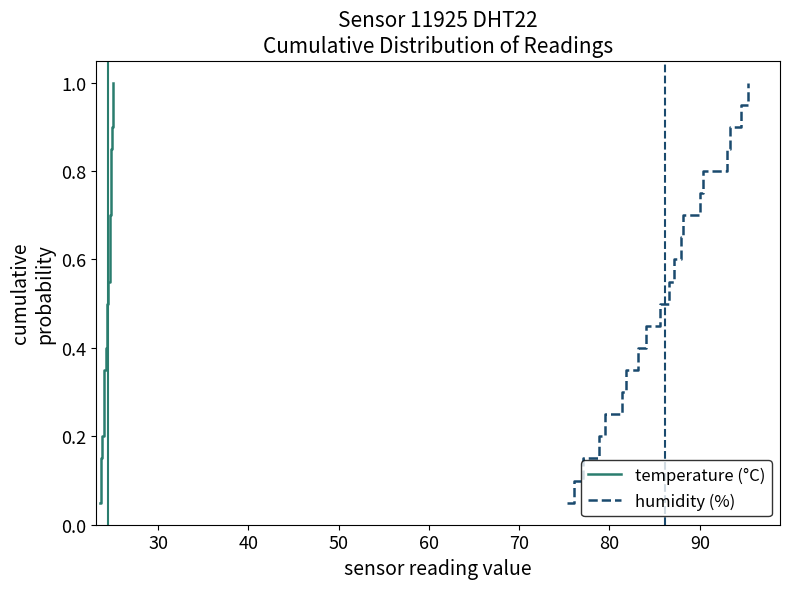

Does the chart have visible grid lines?

No